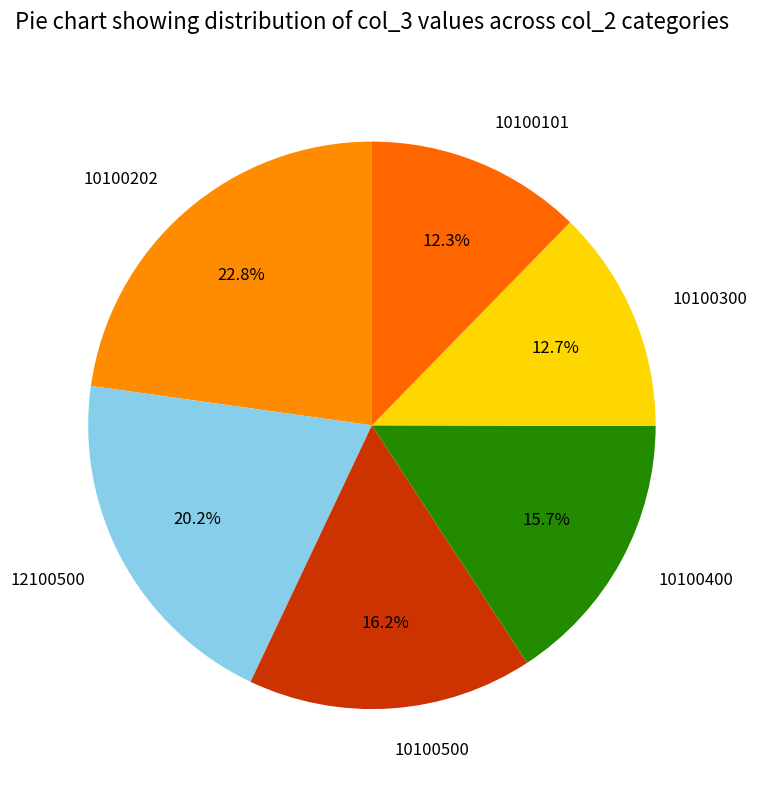

What is the ratio of the value at 12100500 to the value at 10100400?

1.3